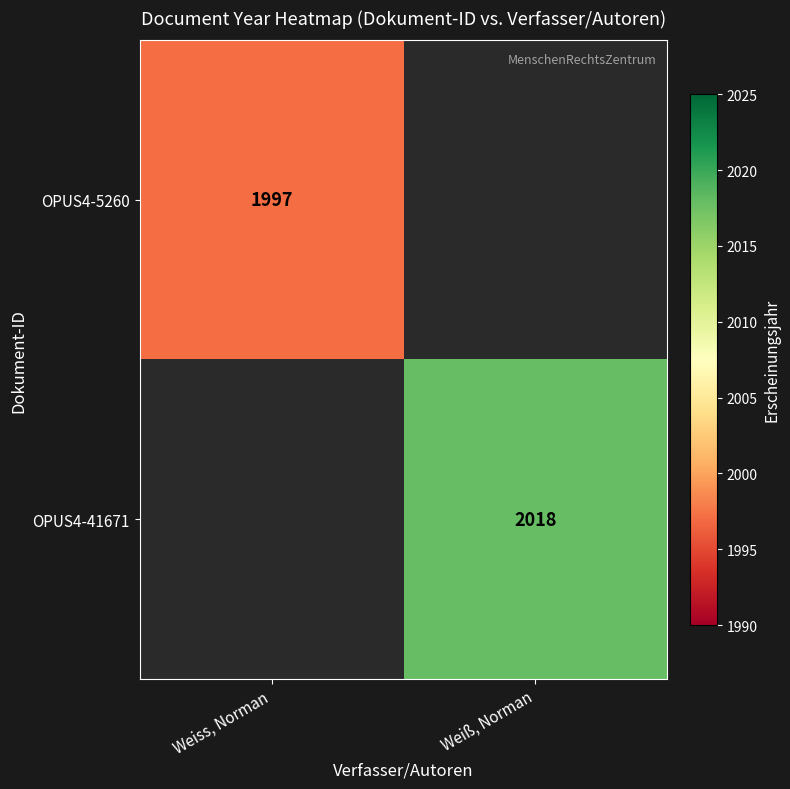

The value of OPUS4-5260 at Weiss, Norman is 478. True or false?

False